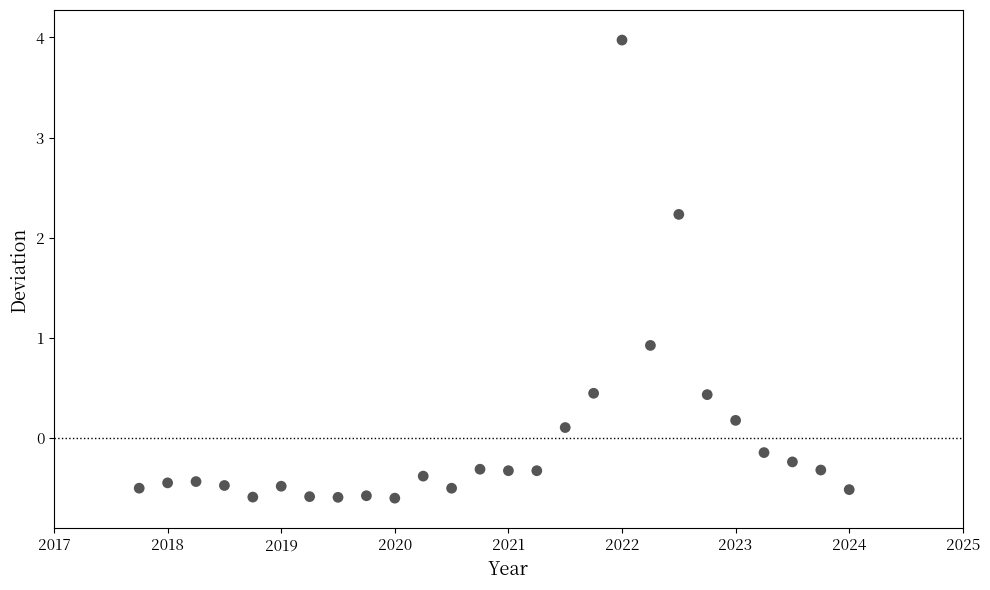

What Y value in the scatter plot is closest to 1?

0.9